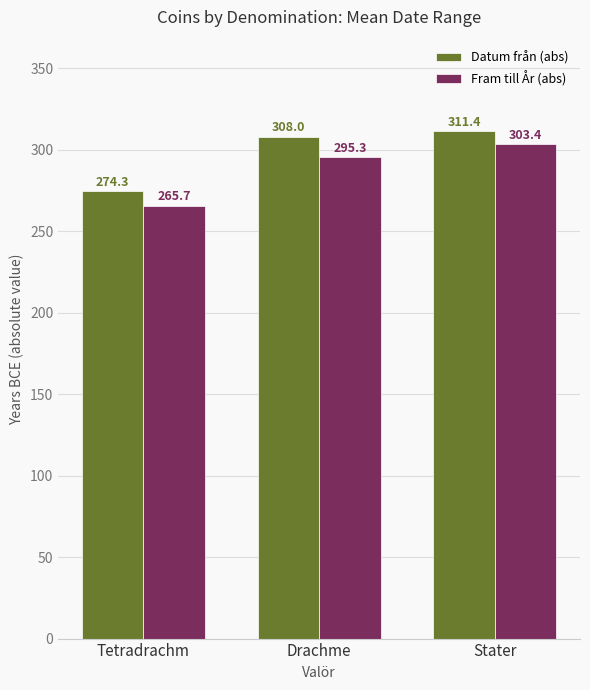

What is the difference between the highest and lowest values at Drachme?

12.7